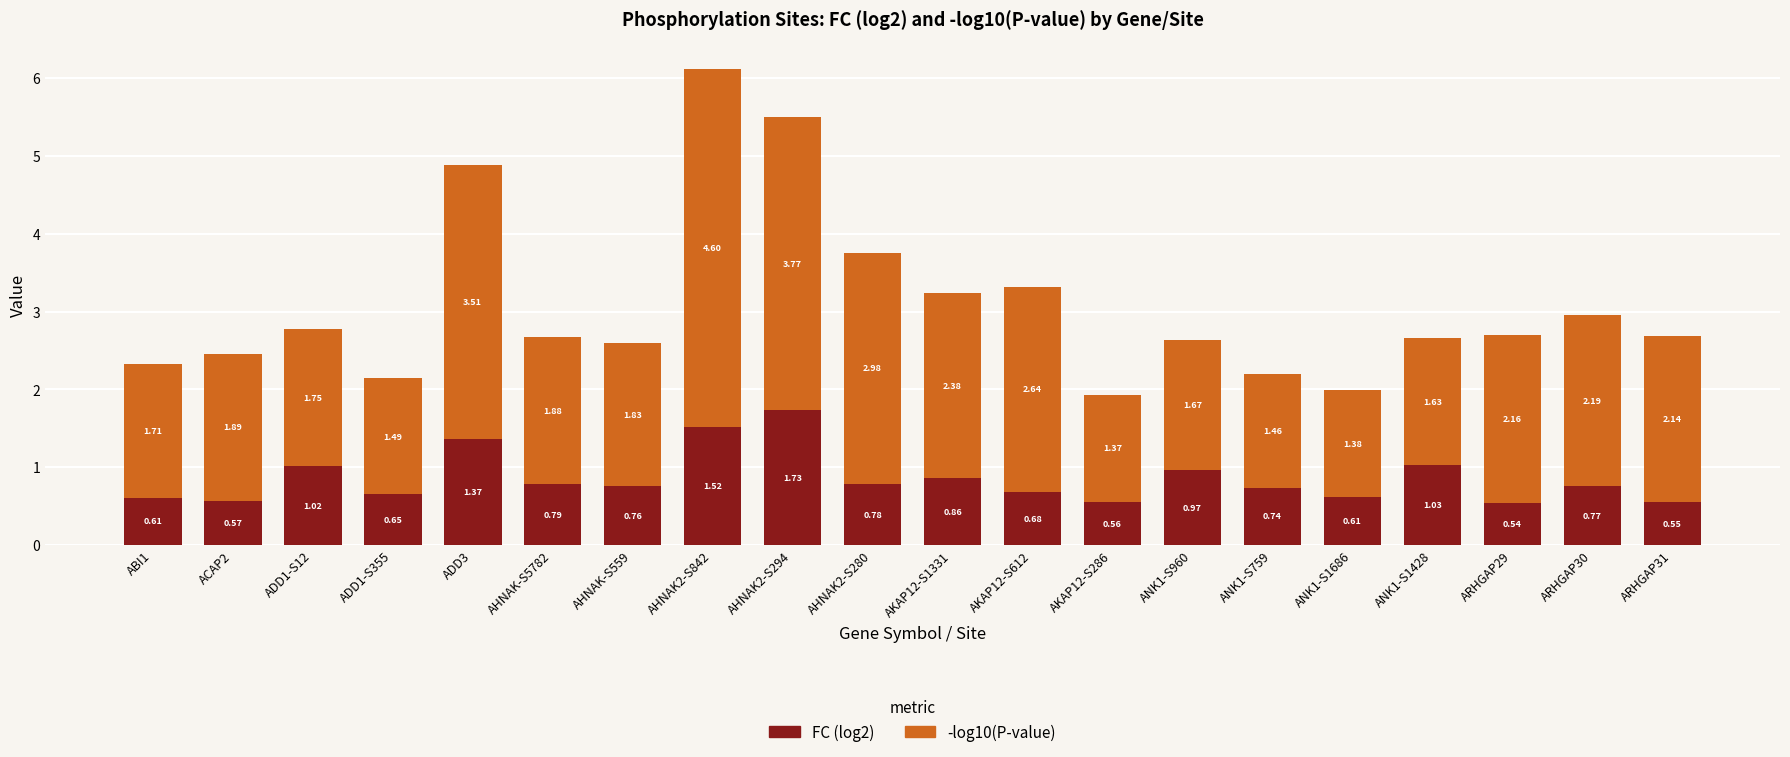

What is the sum of the FC (log2) values at AKAP12-S612 and ADD1-S355?

1.3